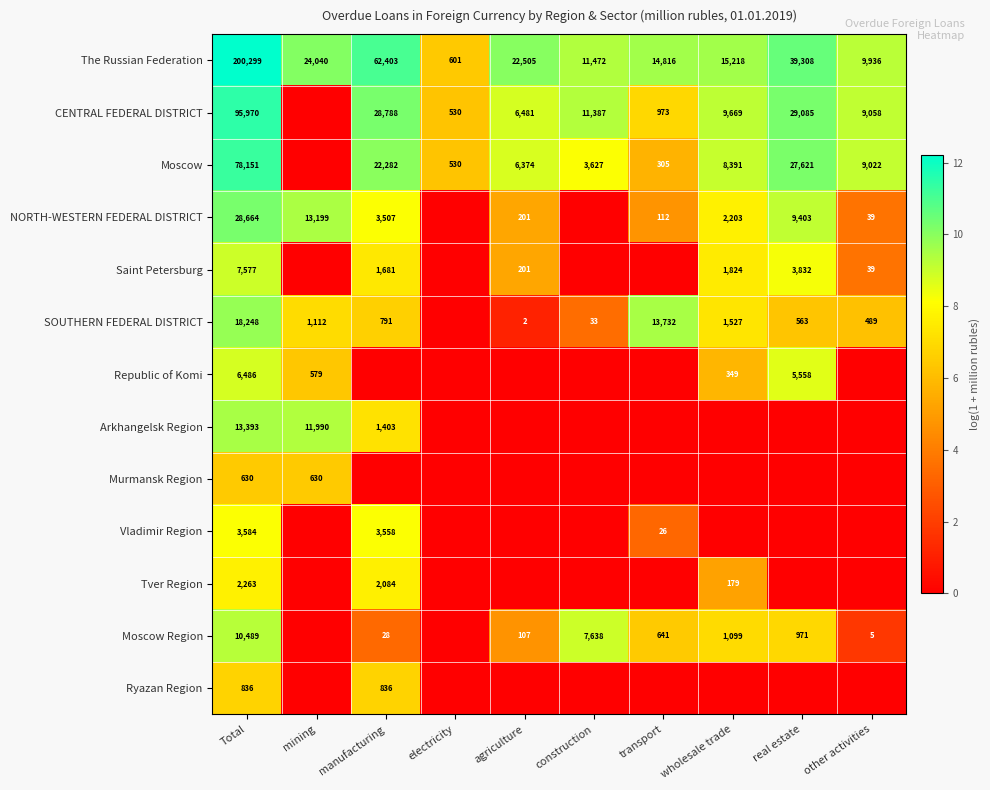

At Total, list the series in order from largest to smallest.

The Russian Federation, CENTRAL FEDERAL DISTRICT, Moscow, NORTH-WESTERN FEDERAL DISTRICT, SOUTHERN FEDERAL DISTRICT, Arkhangelsk Region, Moscow Region, Saint Petersburg, Republic of Komi, Vladimir Region, Tver Region, Ryazan Region, Murmansk Region